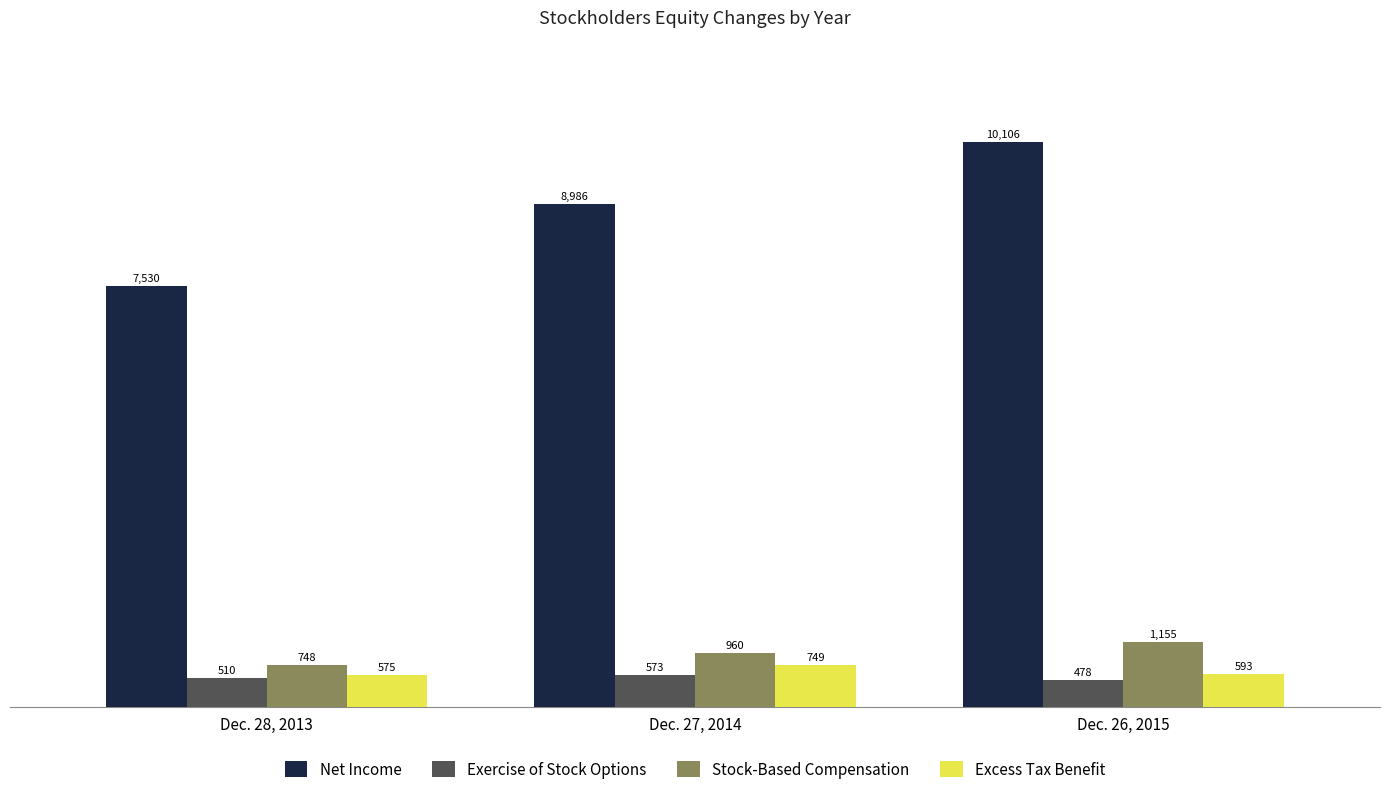

Does the chart contain any negative values?

No